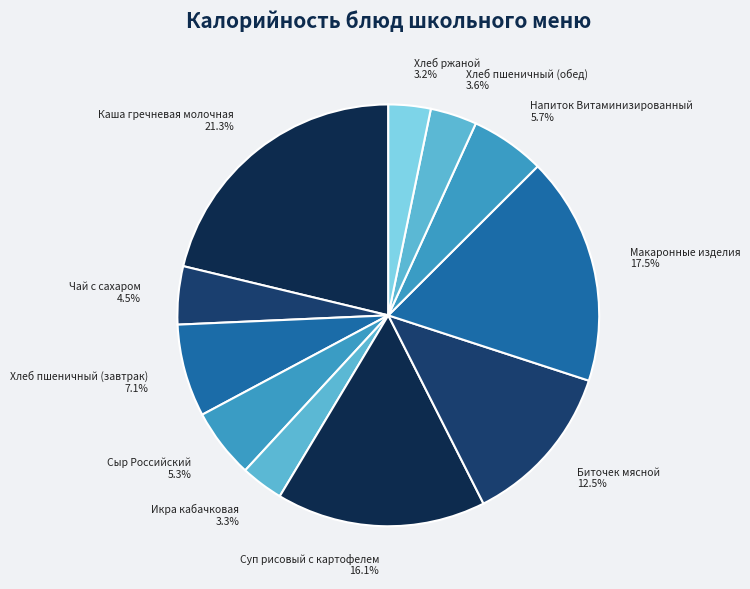

What is the largest slice in the pie chart?

Каша гречневая молочная